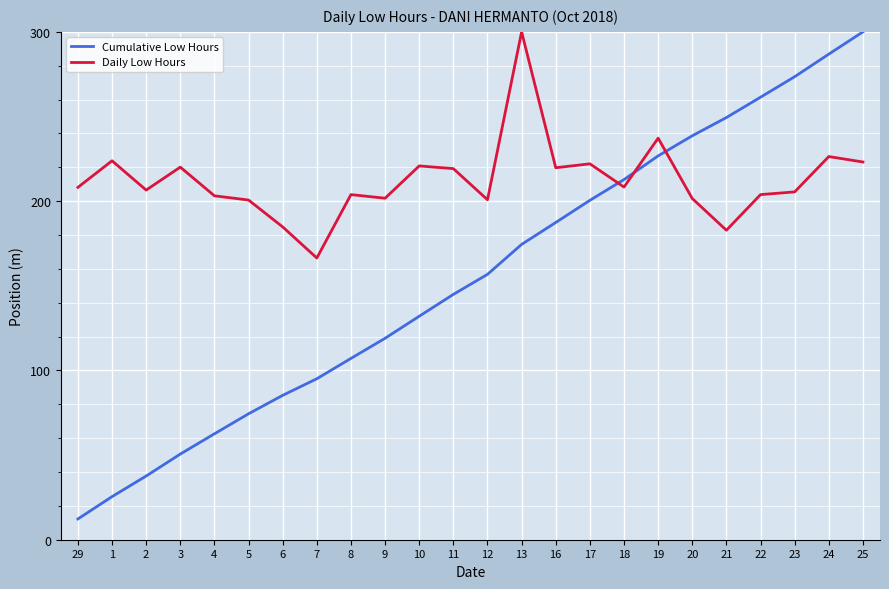

What are all the series names shown in the legend?

Cumulative Low Hours, Daily Low Hours